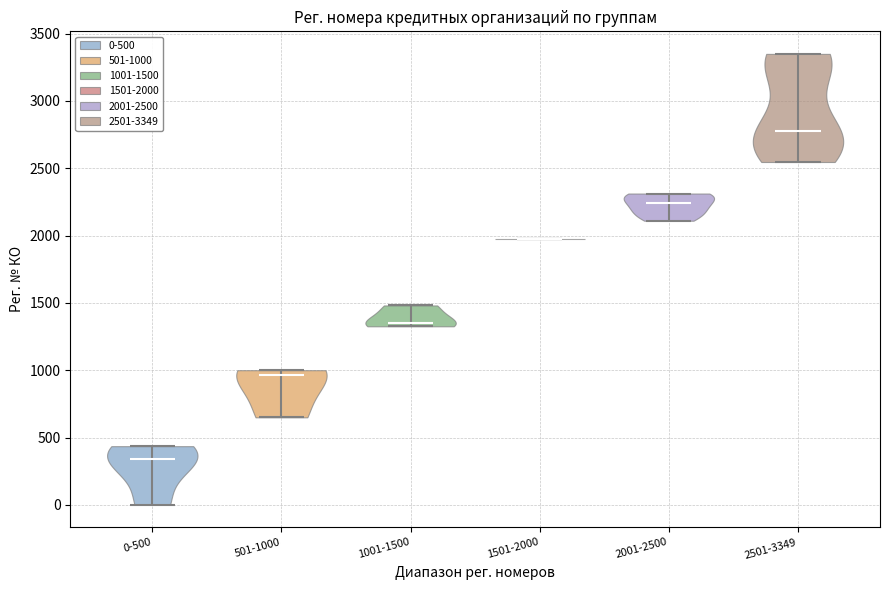

Reading left to right, read every violin against the y-axis: where its median line is, and the lowest and highest points it reaches. The values are not printed on the chart, so give them approximately, as read against the axis.

0-500: median line 350, lowest point 0, highest point 450
501-1000: median line 950, lowest point 650, highest point 1000
1001-1500: median line 1350, lowest point 1350, highest point 1500
1501-2000: median line 2000, lowest point 2000, highest point 2000
2001-2500: median line 2250, lowest point 2100, highest point 2300
2501-3349: median line 2800, lowest point 2550, highest point 3350